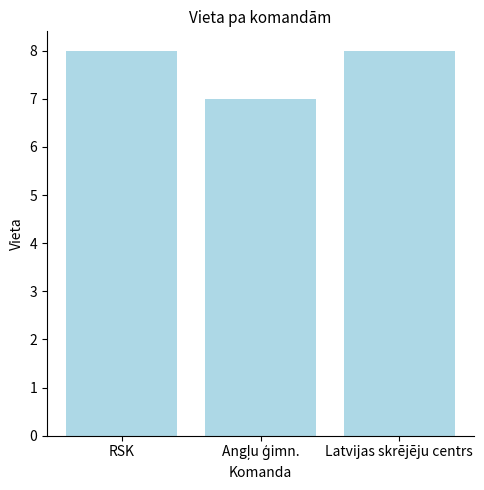

Count the values in the range 7 to 8.

3